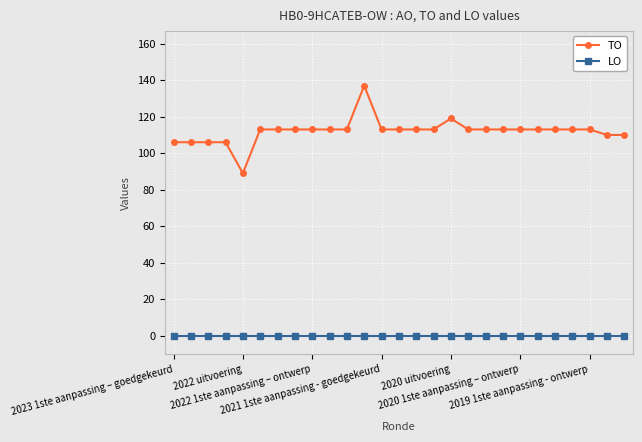

At how many categories does at least one series exceed 52?

27